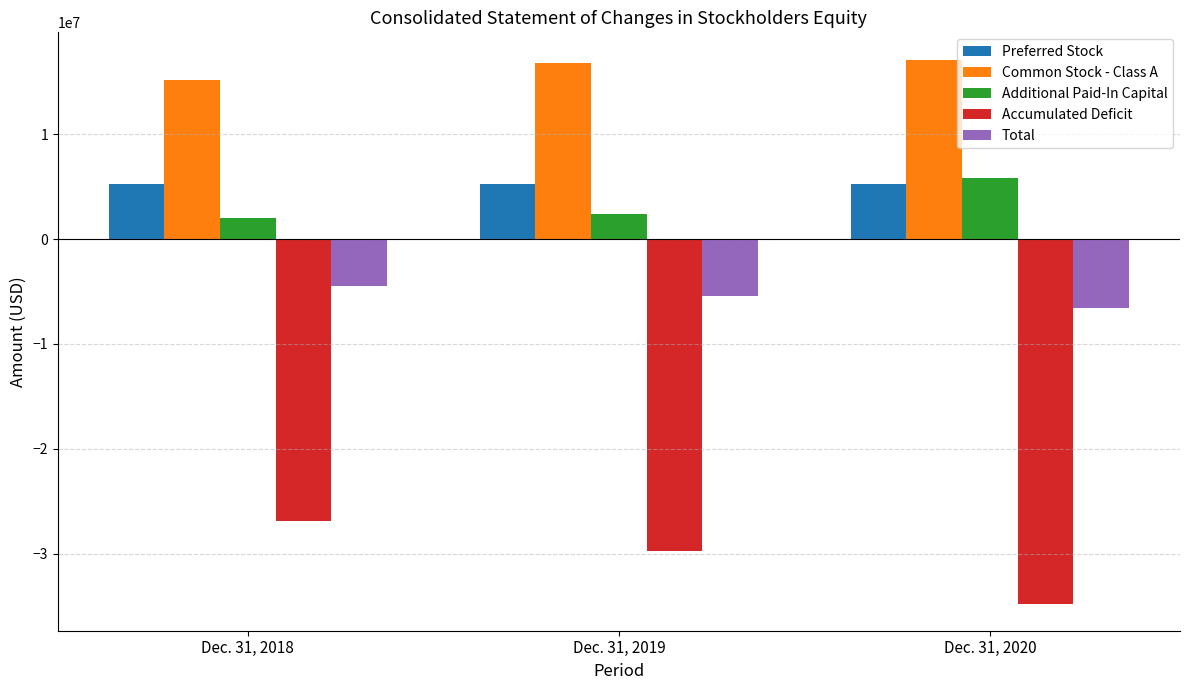

What is the lowest value of the Accumulated Deficit series?

-34769183